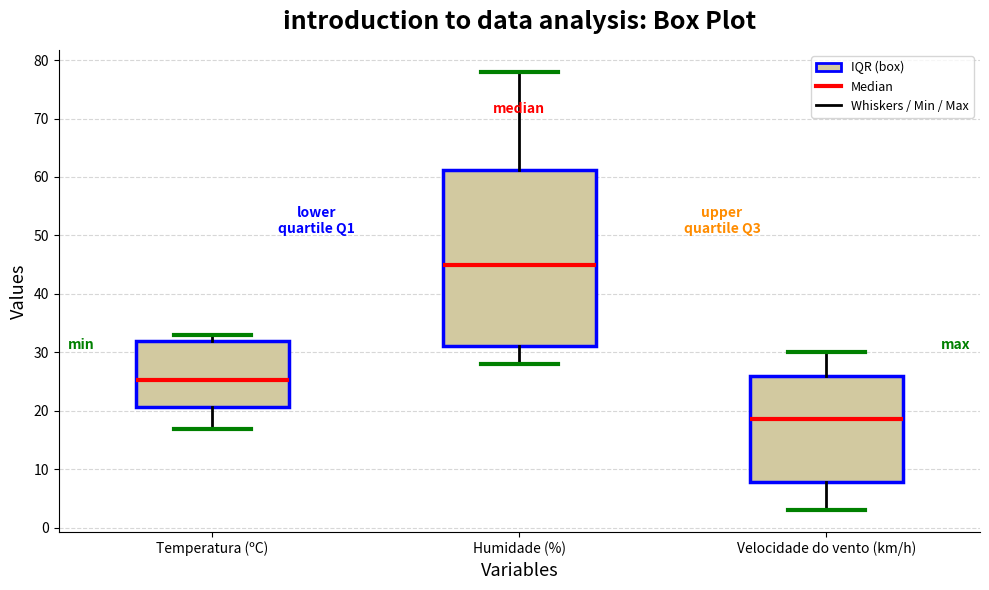

Where does the median line of the box for Velocidade do vento (km/h) sit on the y-axis? The values are not printed on the chart, so give them approximately, as read against the axis.

19